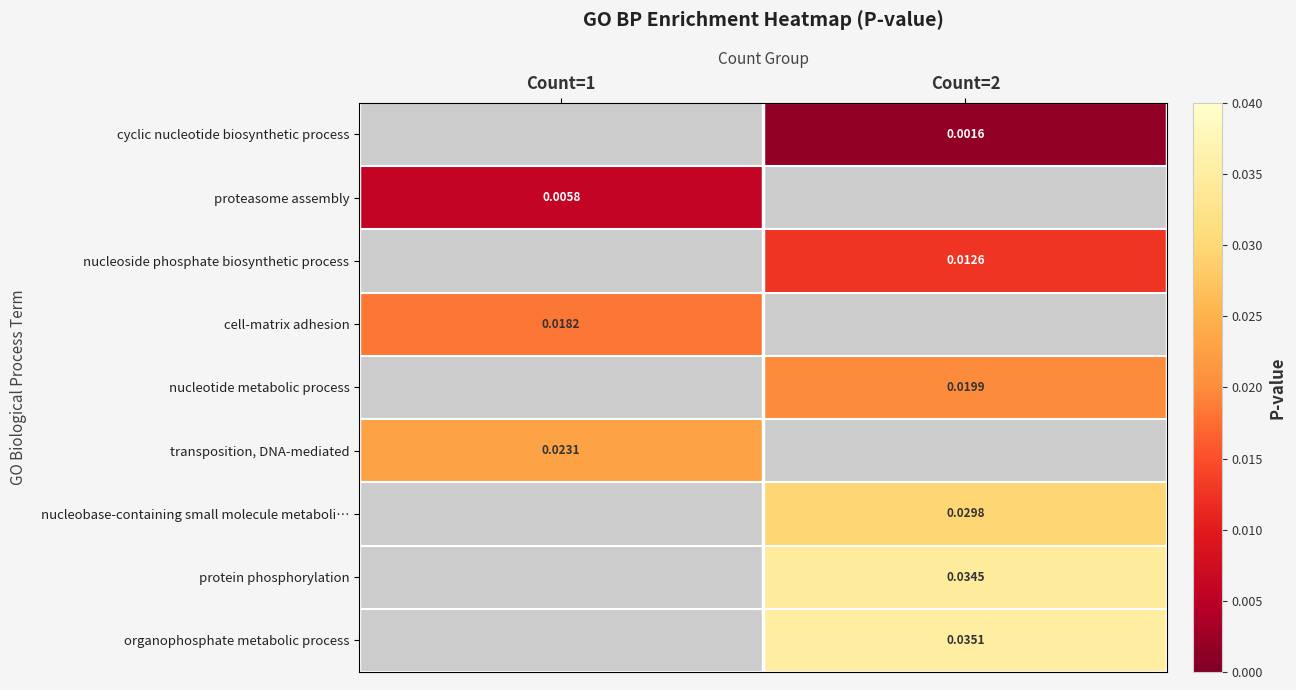

Rank the series by their maximum value, from lowest to highest.

cyclic nucleotide biosynthetic process, proteasome assembly, nucleoside phosphate biosynthetic process, cell-matrix adhesion, nucleotide metabolic process, transposition, DNA-mediated, nucleobase-containing small molecule metaboli…, protein phosphorylation, organophosphate metabolic process